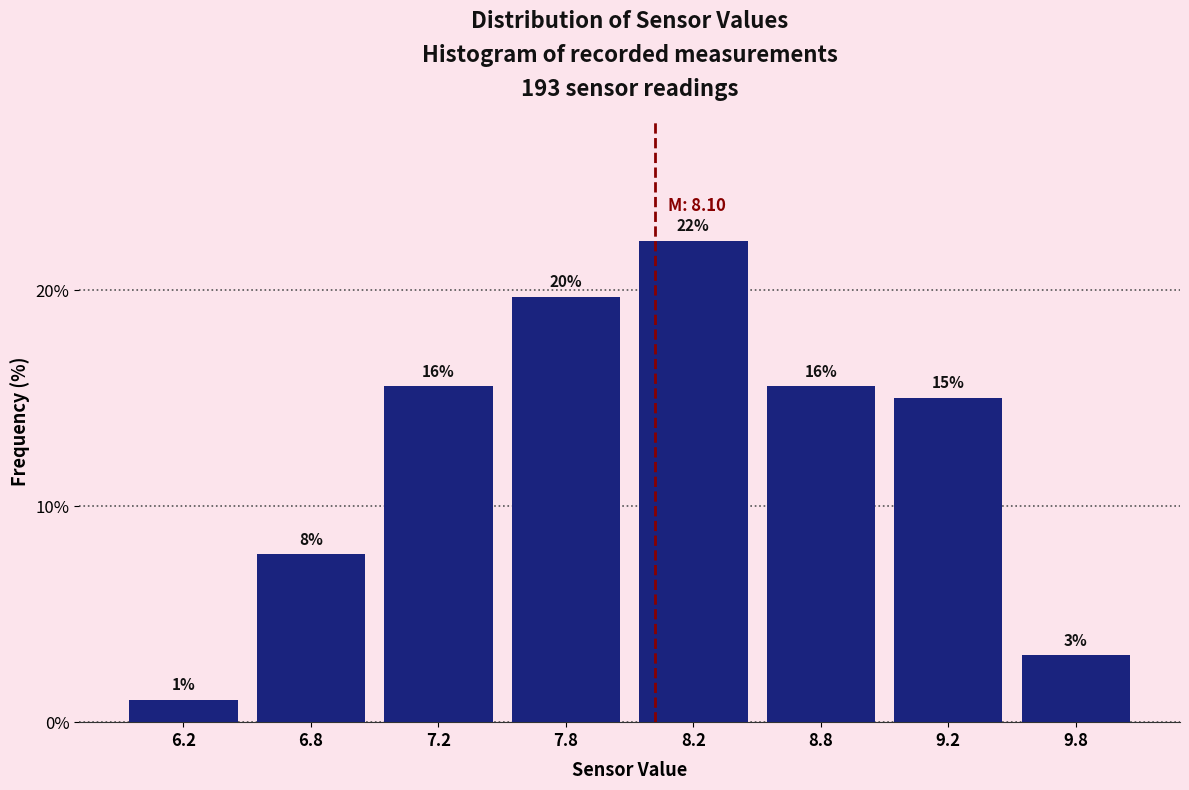

Are the bars horizontal?

No